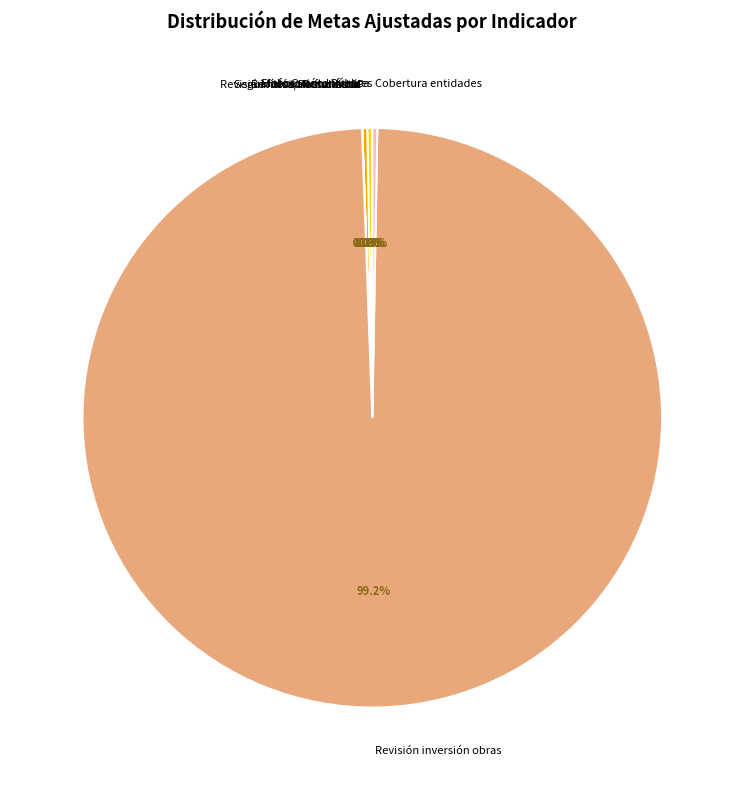

The Cobertura de entidades fiscalizadas slice represents 1% of the pie. True or false?

False